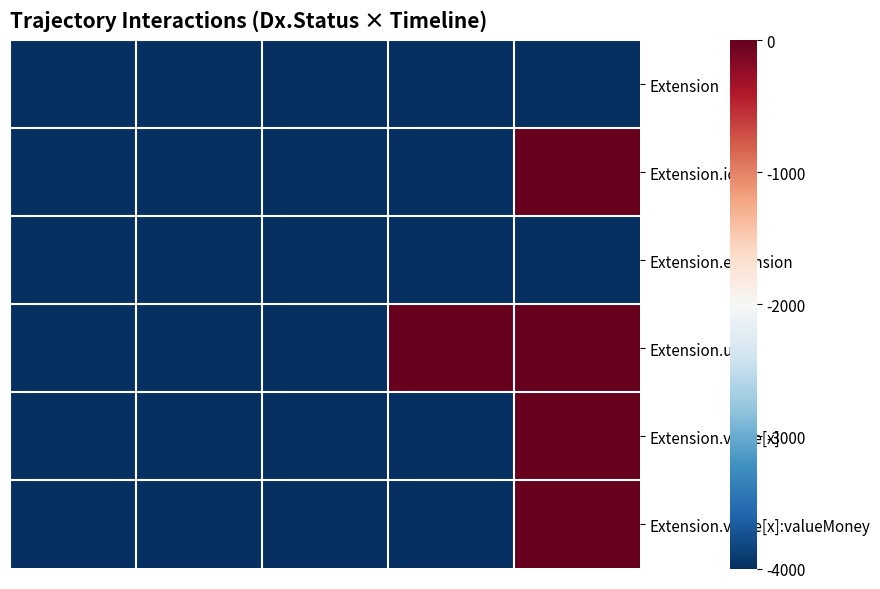

Reading left to right, list all the values displayed in this chart.

Extension: -4000	-4000	-4000	-4000	-4000
Extension.id: -4000	-4000	-4000	-4000	0
Extension.extension: -4000	-4000	-4000	-4000	-4000
Extension.url: -4000	-4000	-4000	0	0
Extension.value[x]: -4000	-4000	-4000	-4000	0
Extension.value[x]:valueMoney: -4000	-4000	-4000	-4000	0